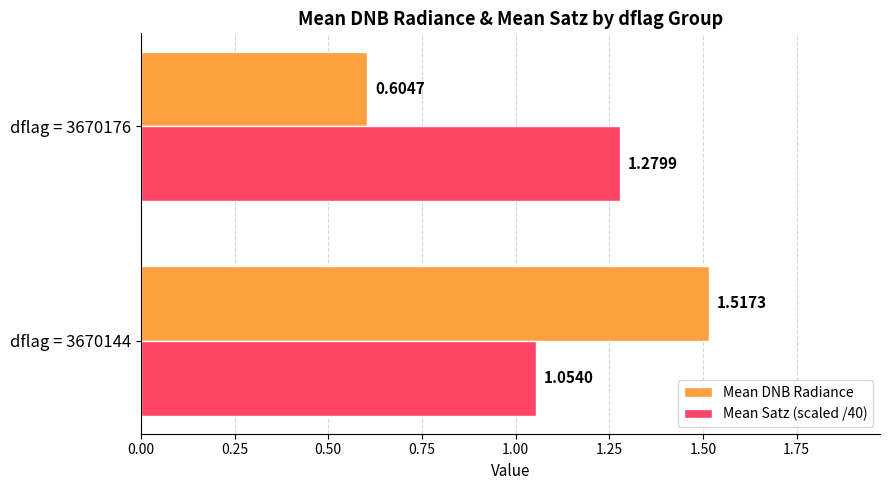

Between dflag = 3670144 and dflag = 3670176, which series saw the biggest shift?

Mean DNB Radiance